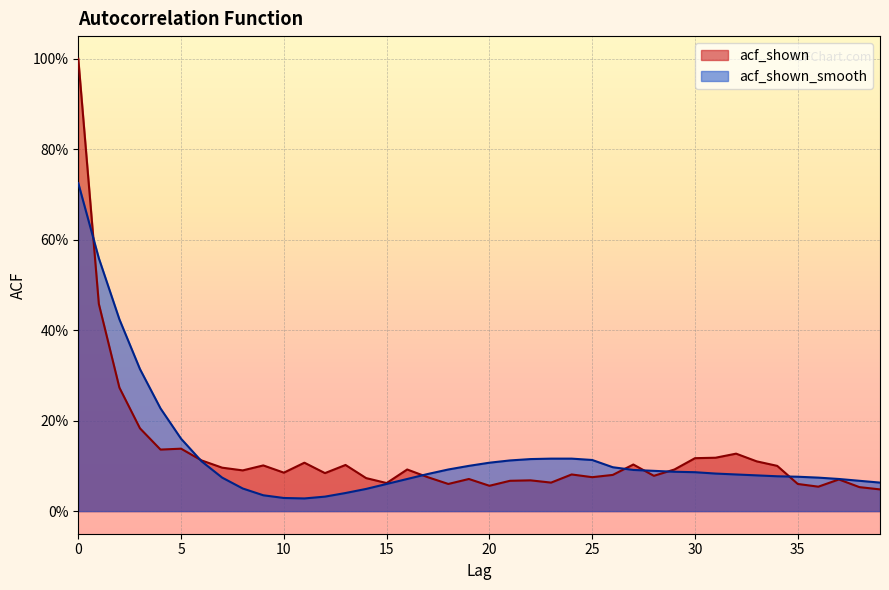

What is the maximum value for acf_shown_smooth?

0.7